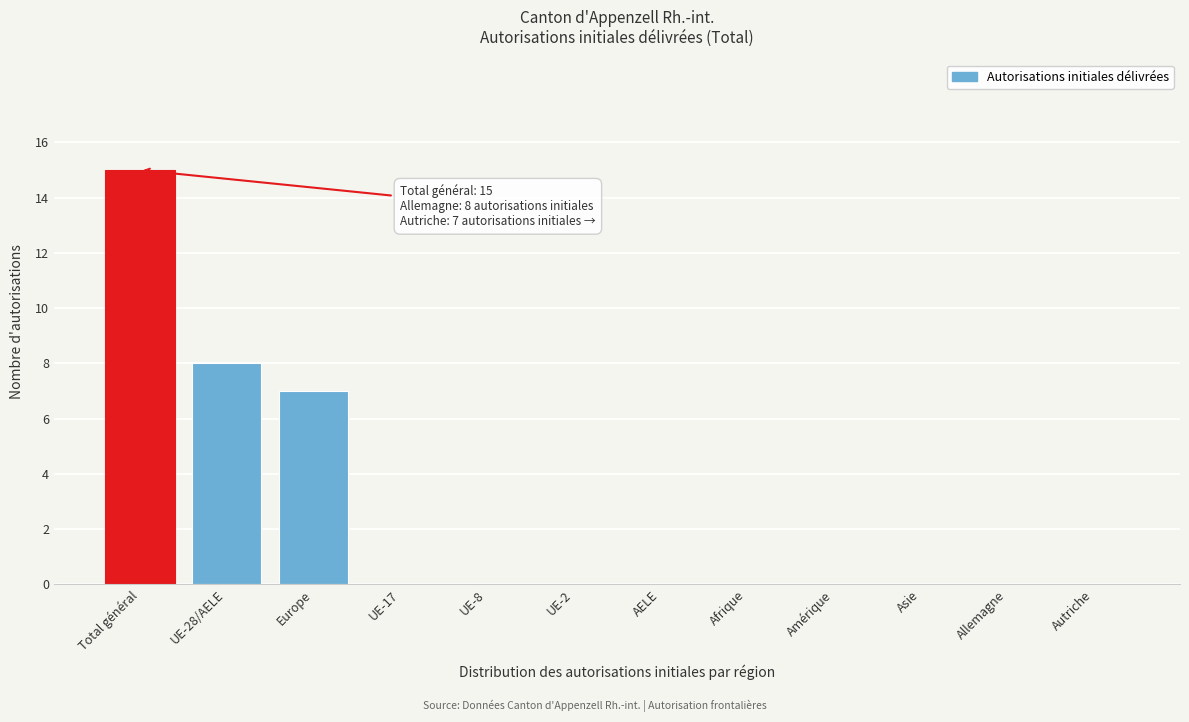

Reading left to right, extract all data points from this chart.

Total général=15	UE-28/AELE=8	Europe=7	UE-17=0	UE-8=0	UE-2=0	AELE=0	Afrique=0	Amérique=0	Asie=0	Allemagne=0	Autriche=0